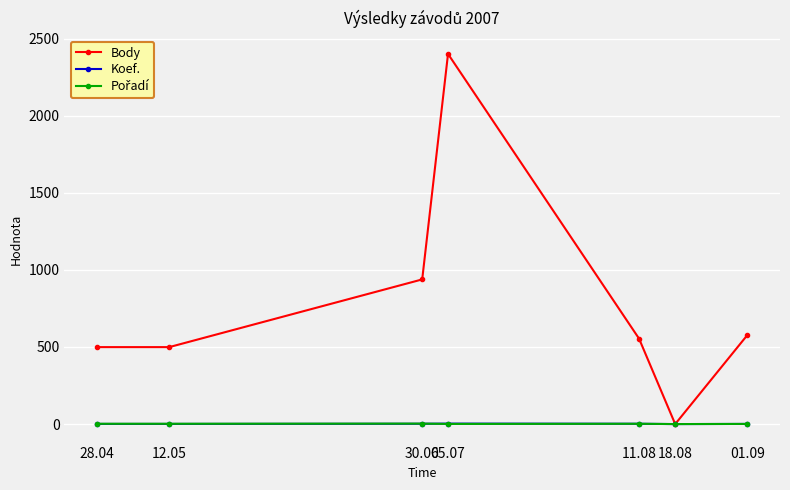

Which series has the widest spread of values?

Body